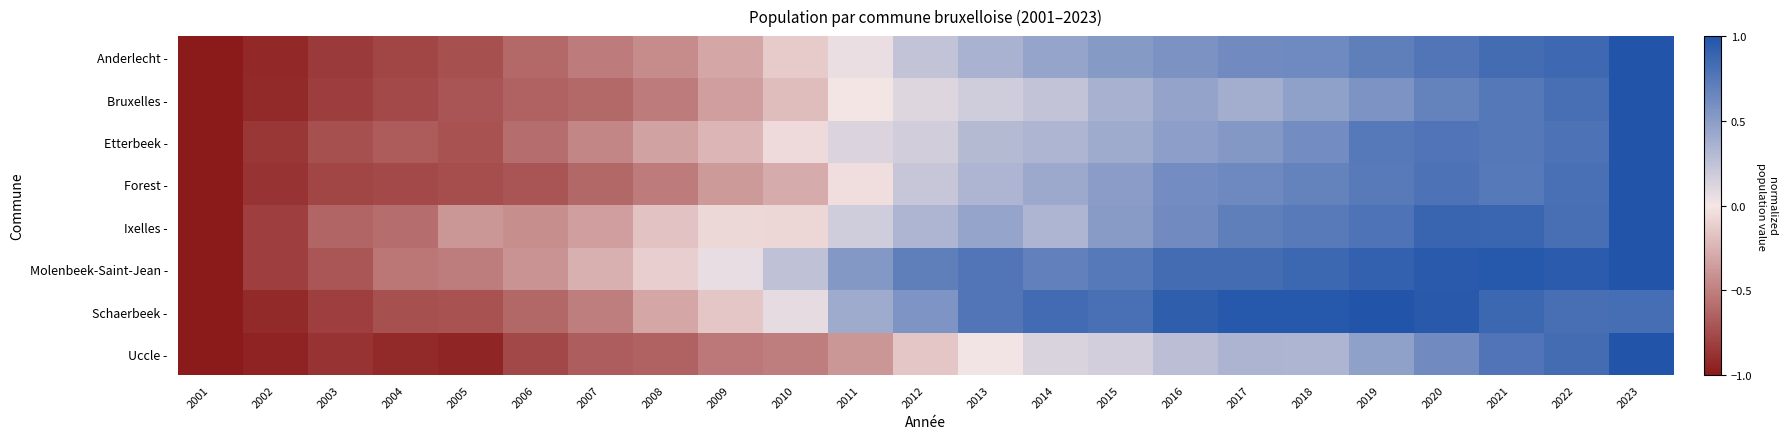

Which has a higher value, 2012 or 2011?

2012